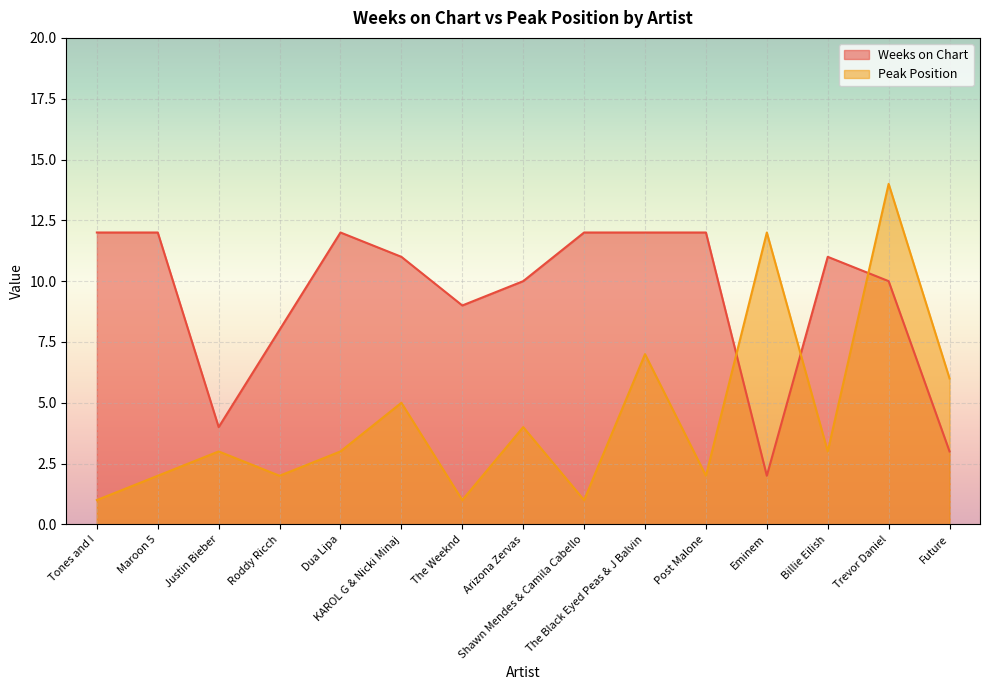

What position from the right is Tones and I?

15